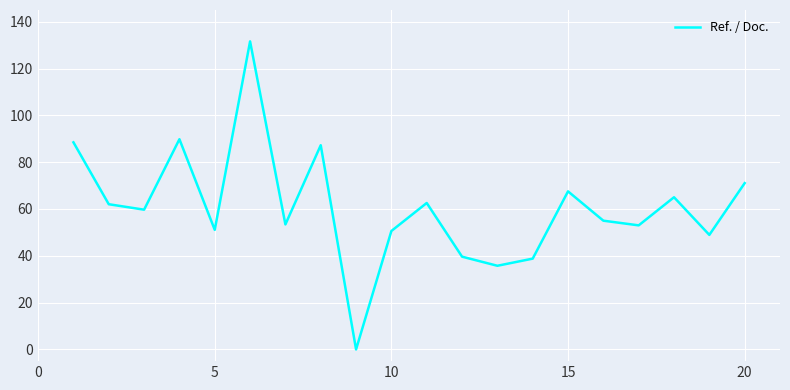

What is the difference between the maximum and minimum values?

131.6